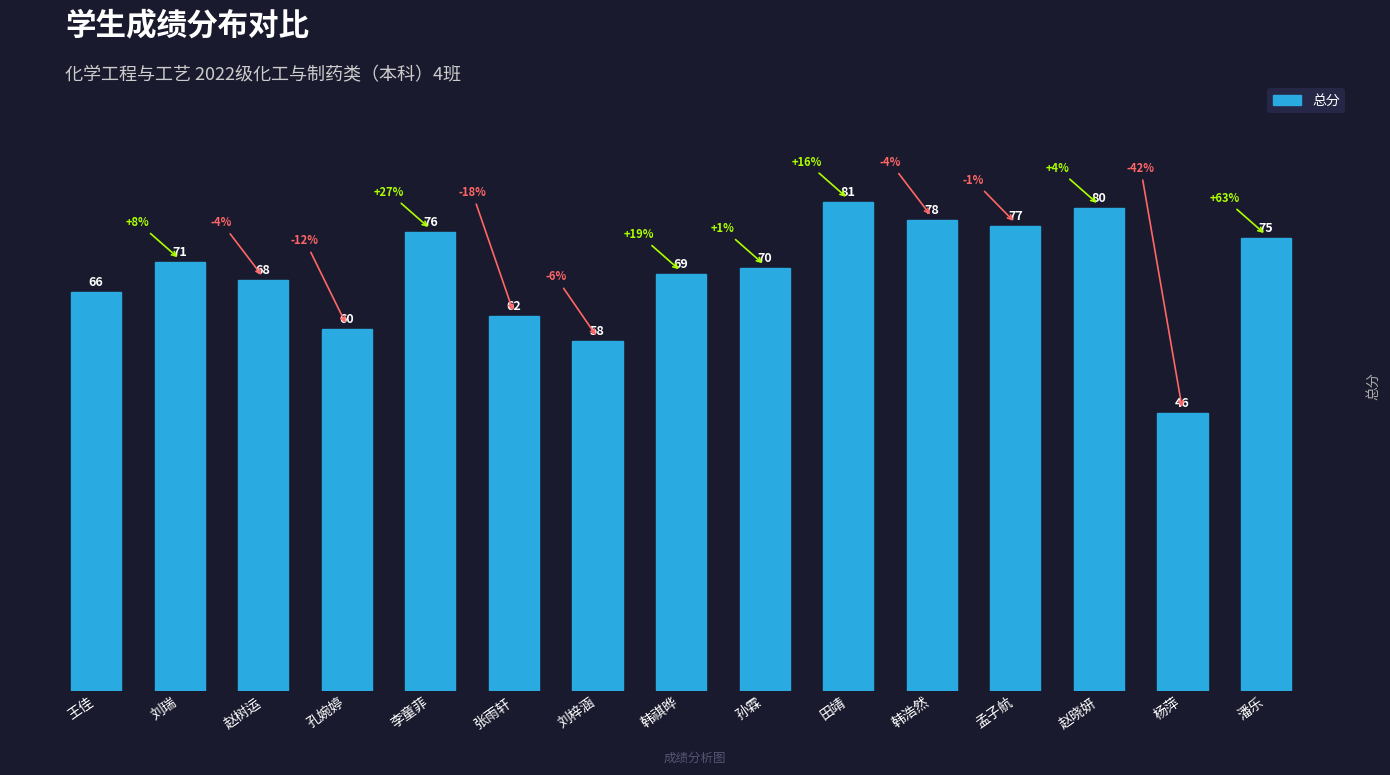

Reading left to right, list all the values displayed in this chart.

66	71	68	60	76	62	58	69	70	81	78	77	80	46	75